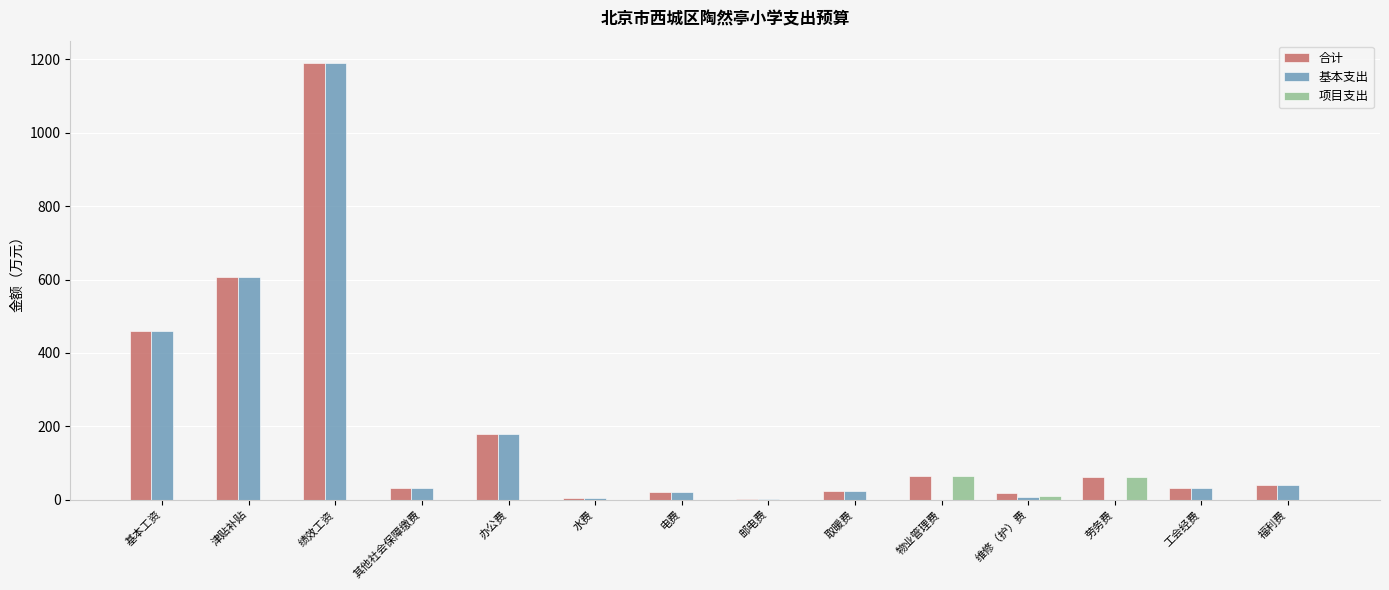

At which category is the sum across all series the highest?

绩效工资